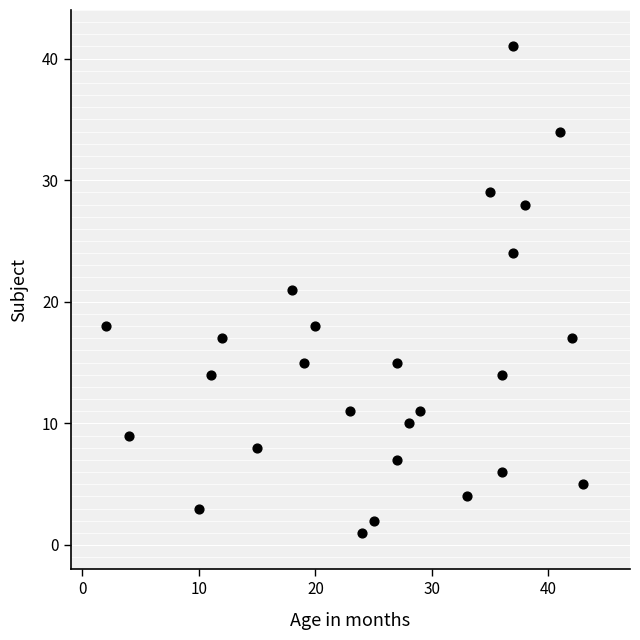

What is the range of Y values (max minus min)?

40